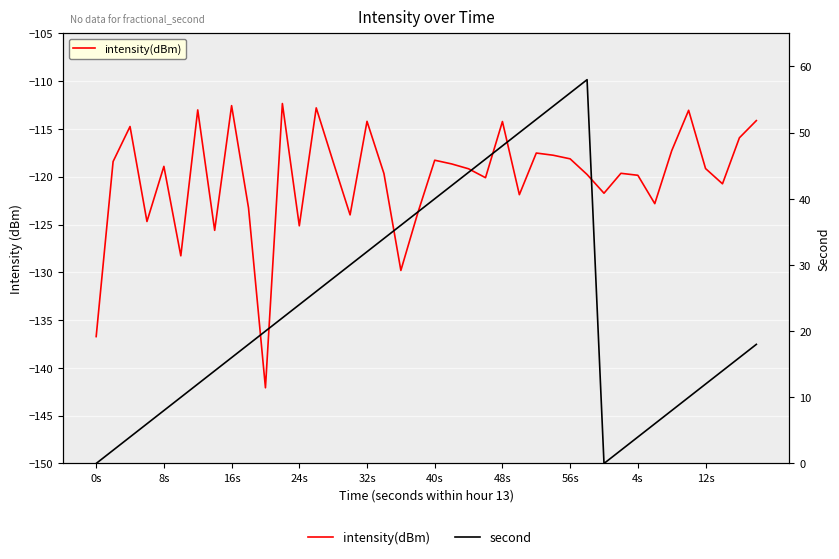

True or false: second and intensity(dBm) intersect in this chart.

False